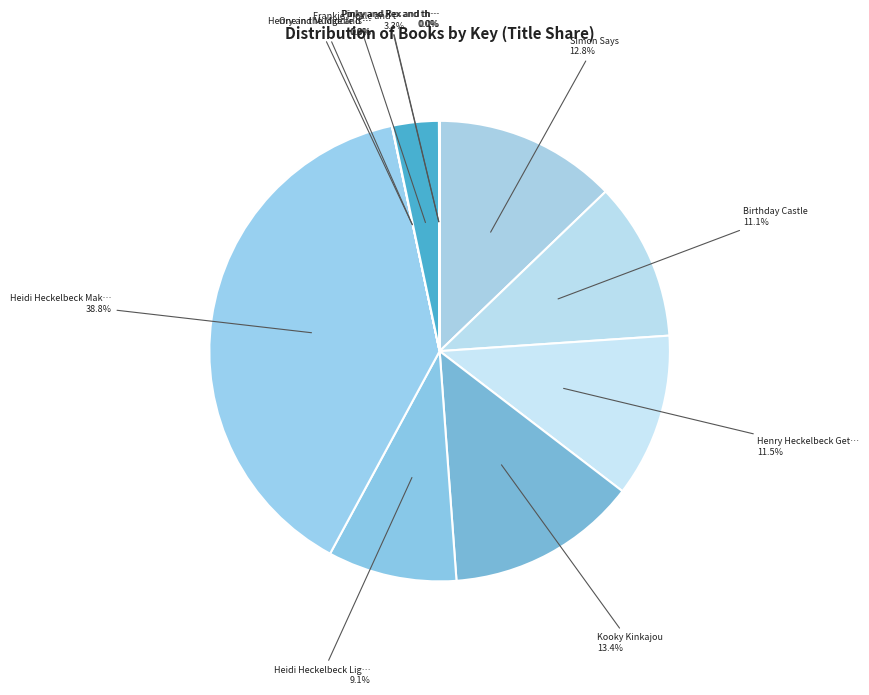

Does any single category account for the majority?

No